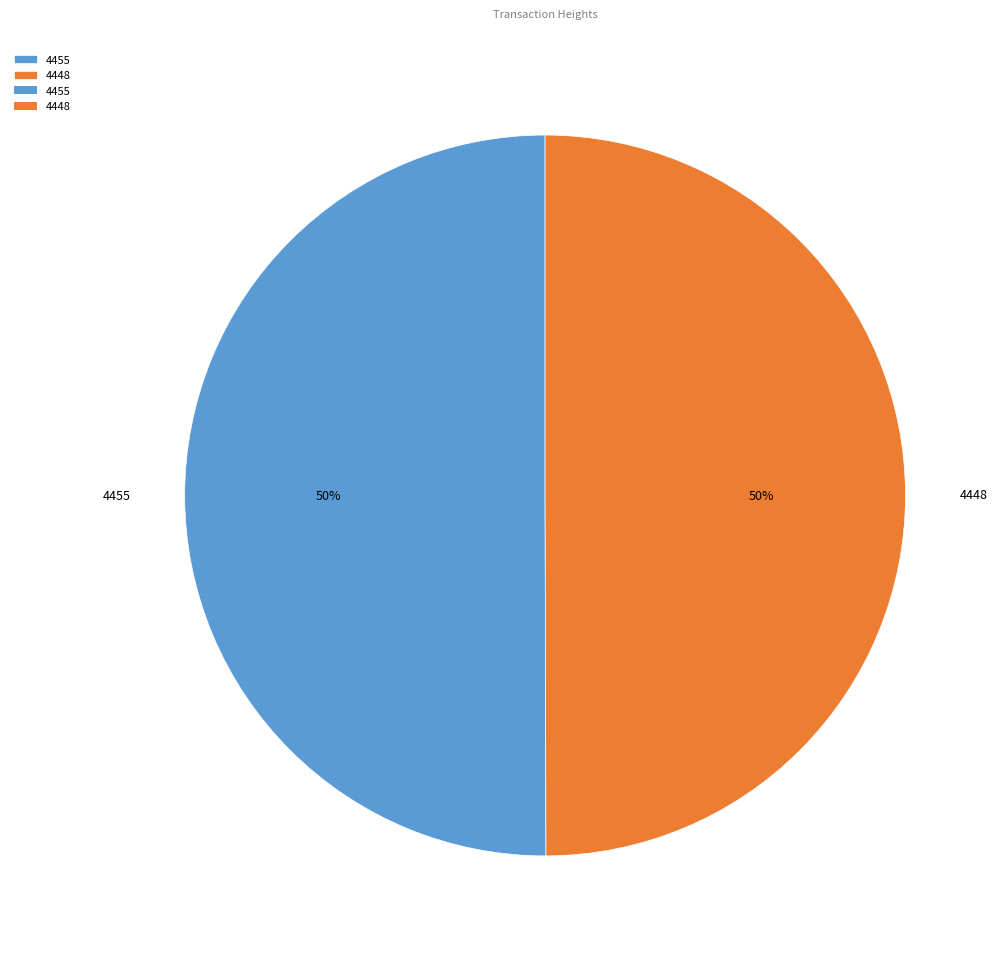

How many slices are in this pie chart?

2